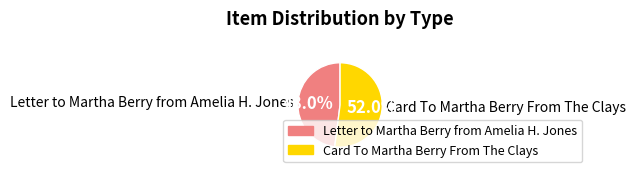

To the nearest percent, what is the combined percentage of Letter to Martha Berry from Amelia H. Jones and Card To Martha Berry From The Clays?

100%